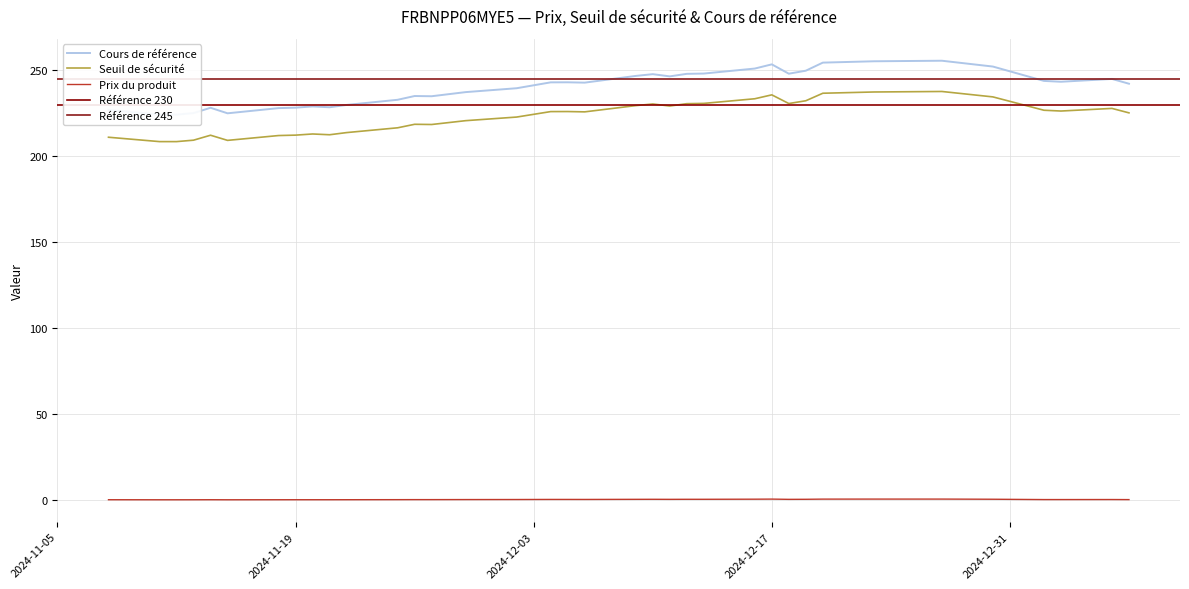

What is the label of the 4th point from the right?

2025-01-02